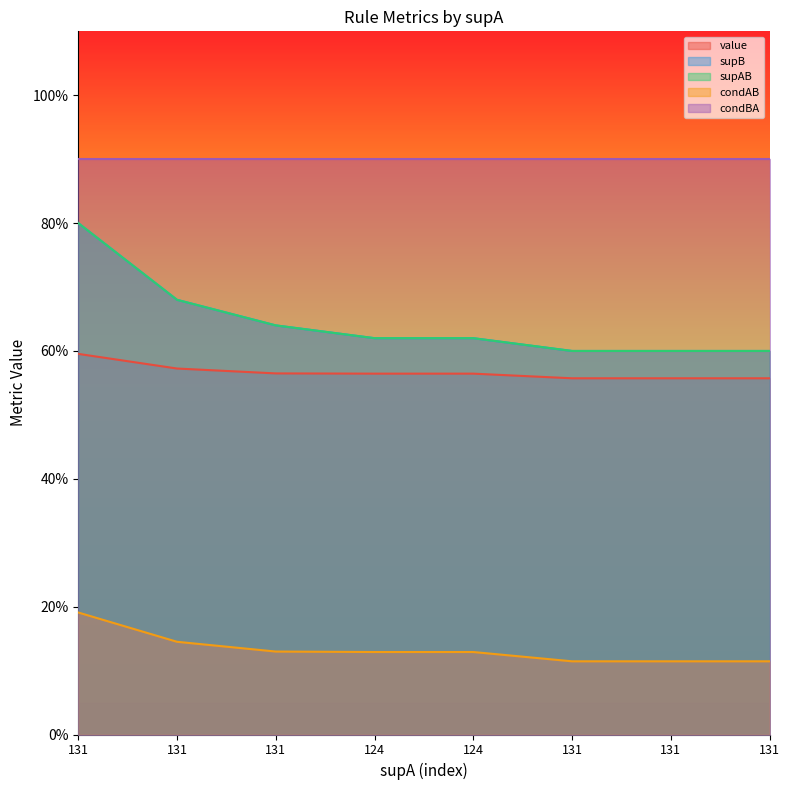

Is it true that value equals 0.6 at 124?

True